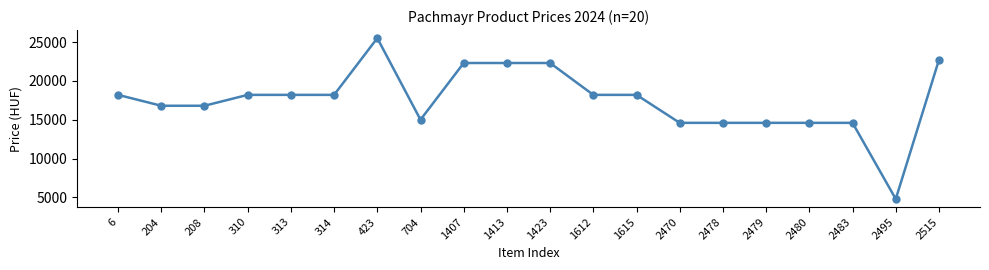

What is the maximum value shown in the chart?

25500